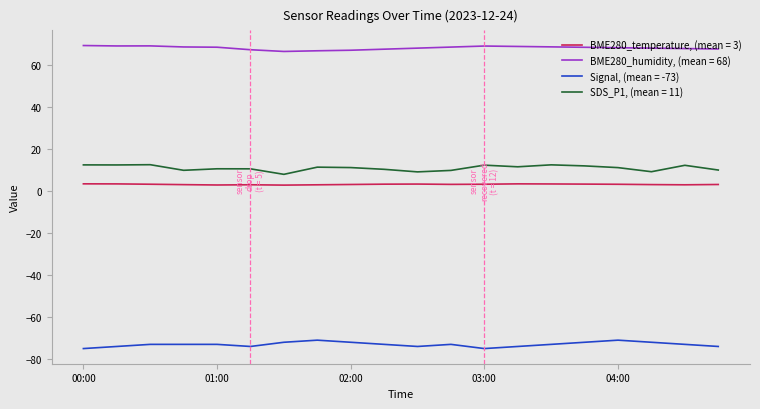

Rank the series by their maximum value, from highest to lowest.

BME280_humidity, (mean = 68), SDS_P1, (mean = 11), BME280_temperature, (mean = 3), Signal, (mean = -73)